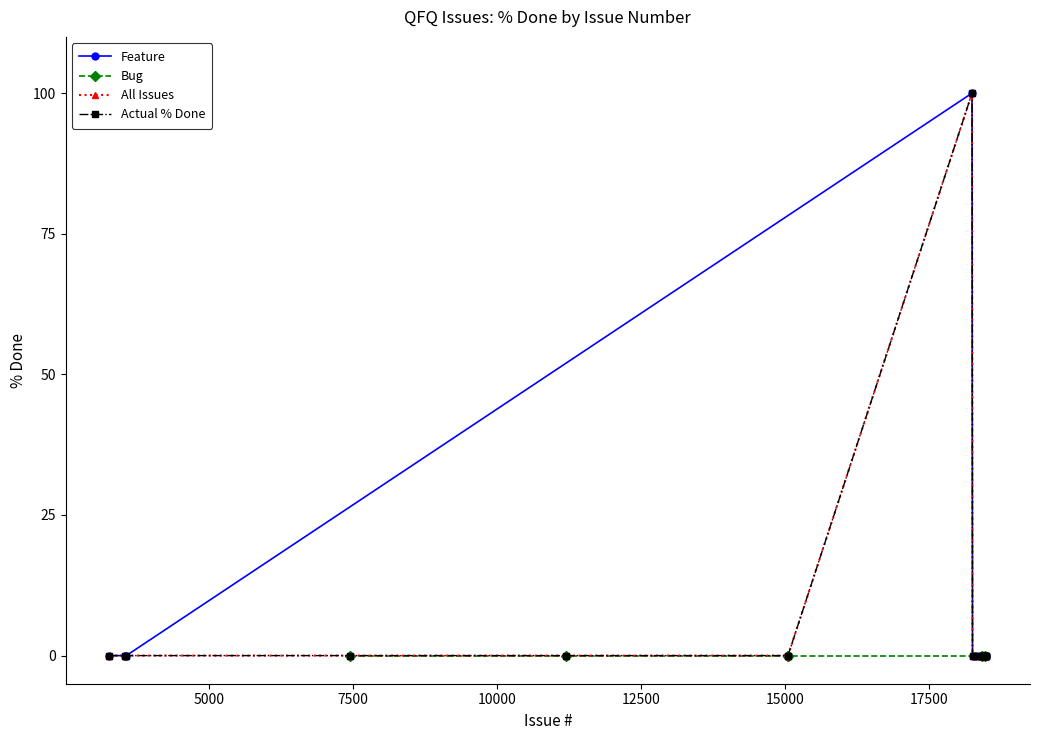

At how many categories does at least one series exceed 54?

1